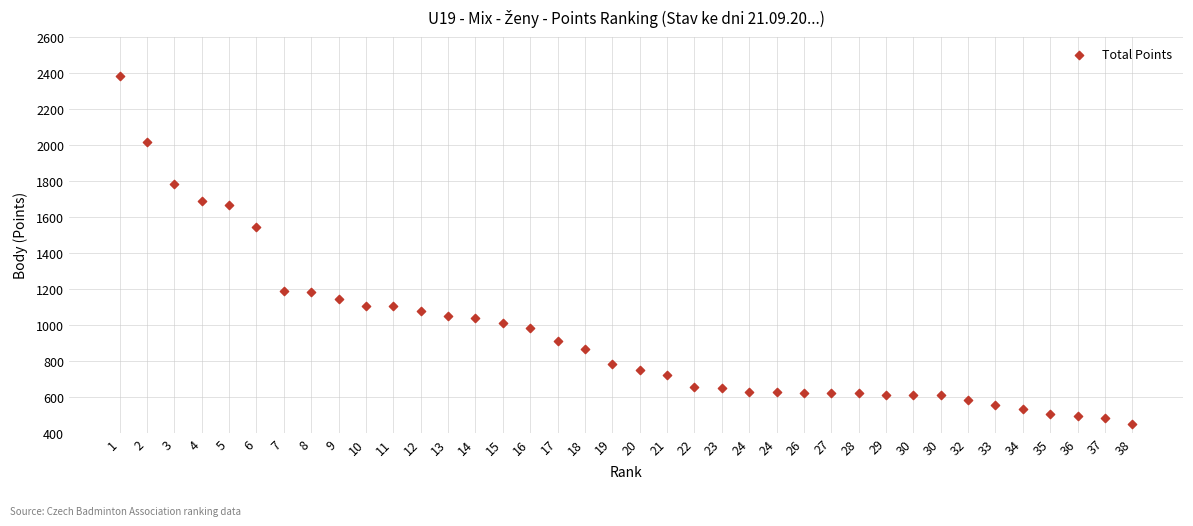

What Y value in the scatter plot is closest to 1417?

1541